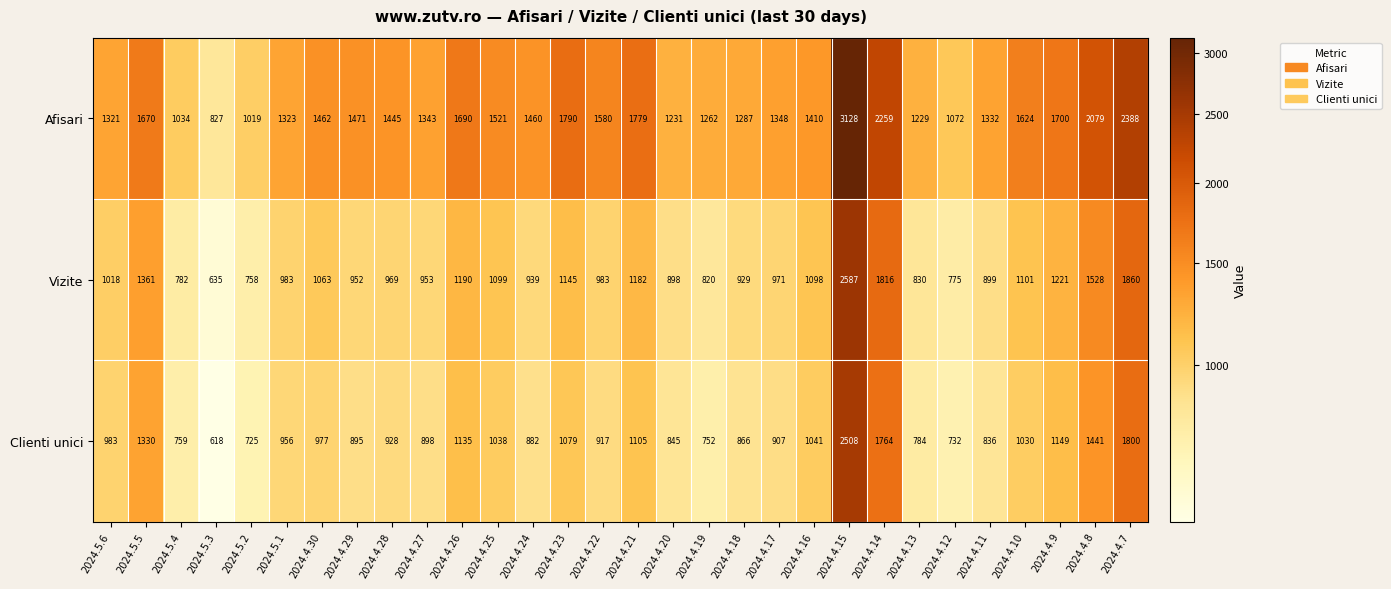

What is the average value of the Afisari series?

1536